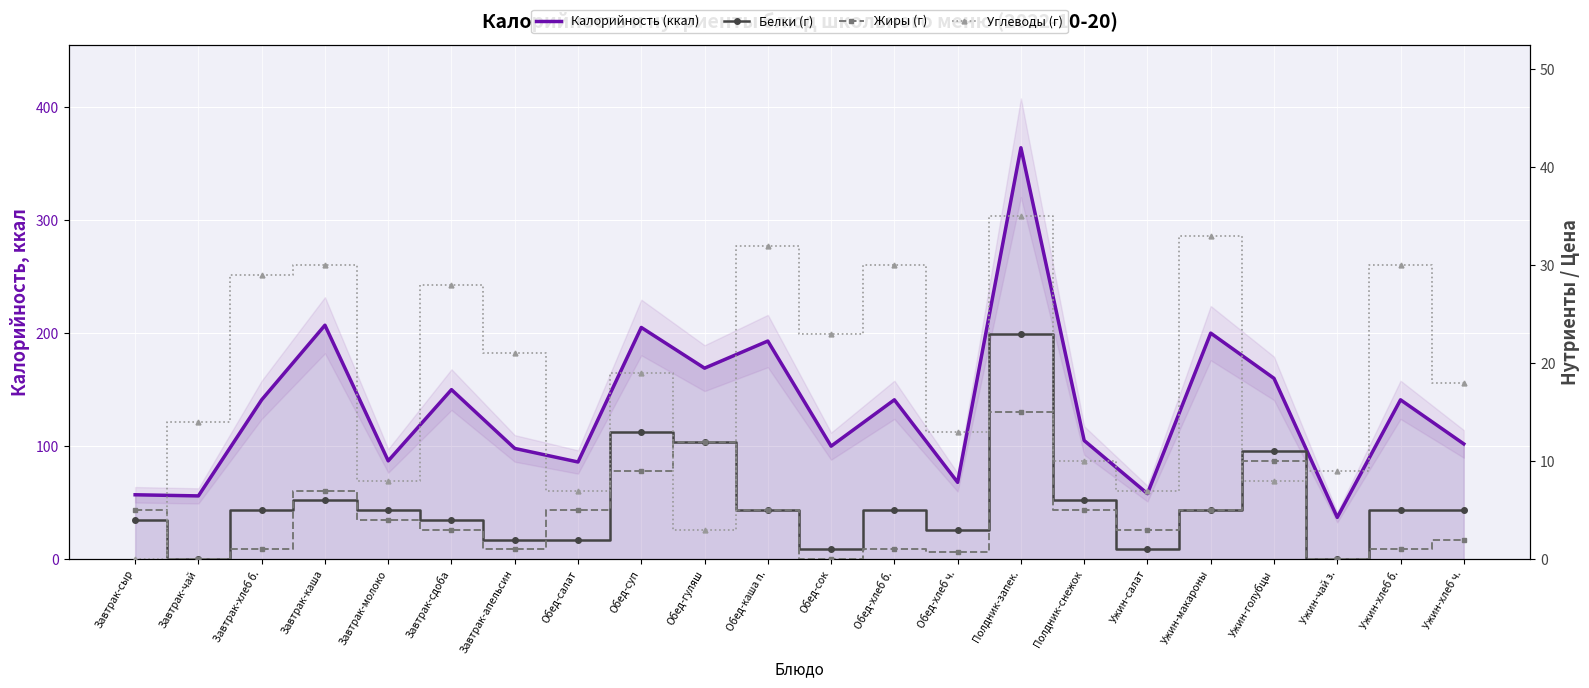

True or false: Калорийность (ккал) has a value of 60.9 at Завтрак-хлеб б..

False